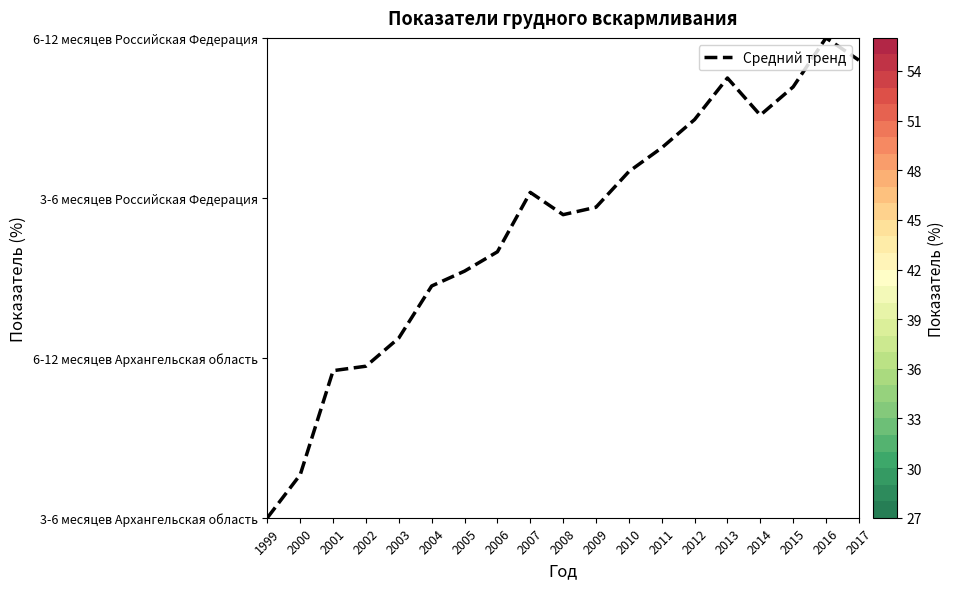

Reading left to right, what are all the values shown in this chart?

0.0	0.3	0.9	0.9	1.1	1.4	1.5	1.7	2.0	1.9	1.9	2.2	2.3	2.5	2.7	2.5	2.7	3.0	2.9